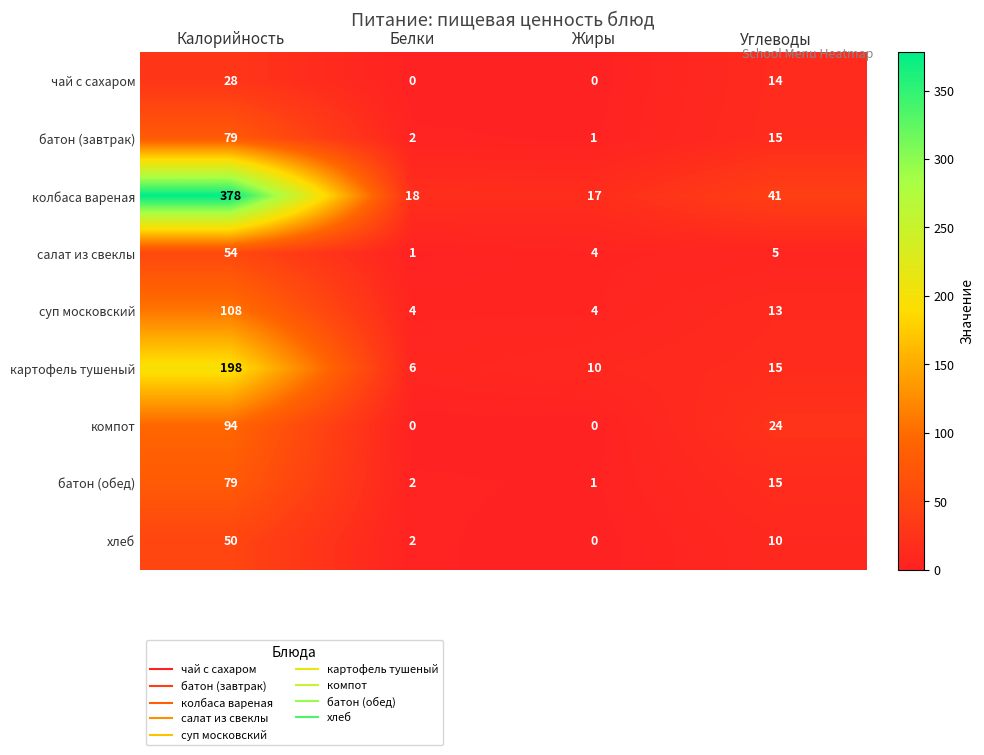

The value of колбаса вареная at Жиры is 17. True or false?

True